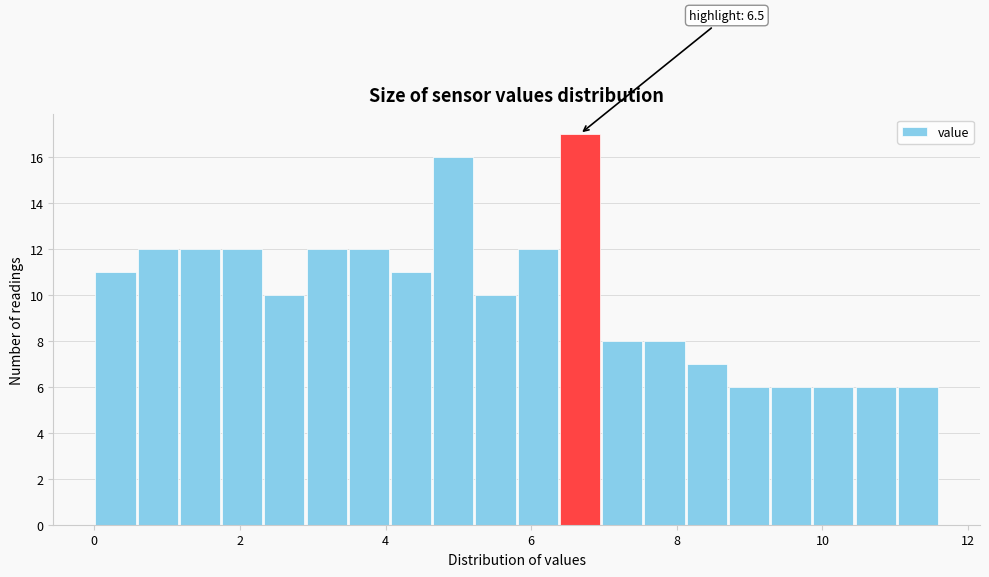

Read against the x-axis, roughly where is the centre of the tallest bar?

6.6